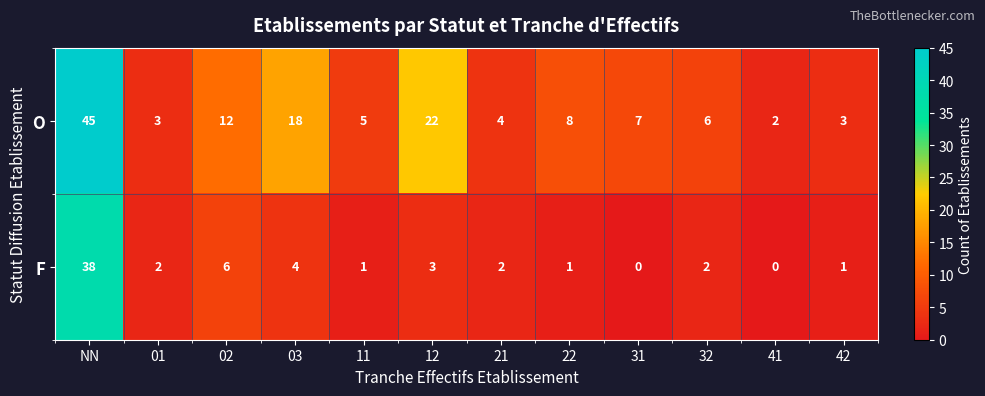

Is it true that O equals 14 at NN?

False